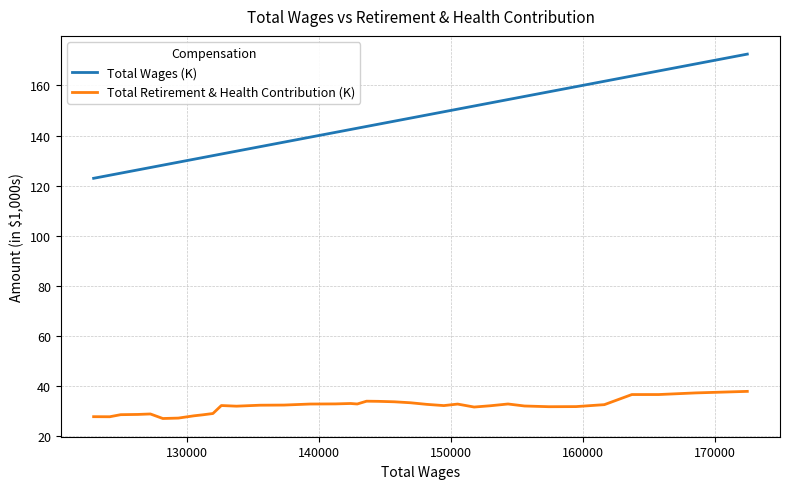

What are all the series names shown in the legend?

Total Wages (K), Total Retirement & Health Contribution (K)